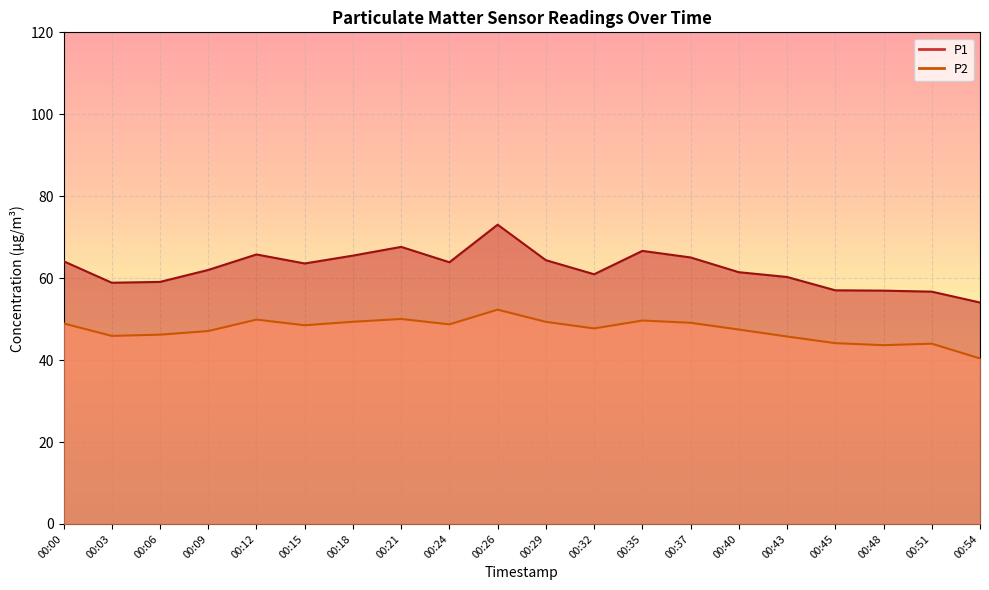

Where is the first local maximum for P2?

00:12